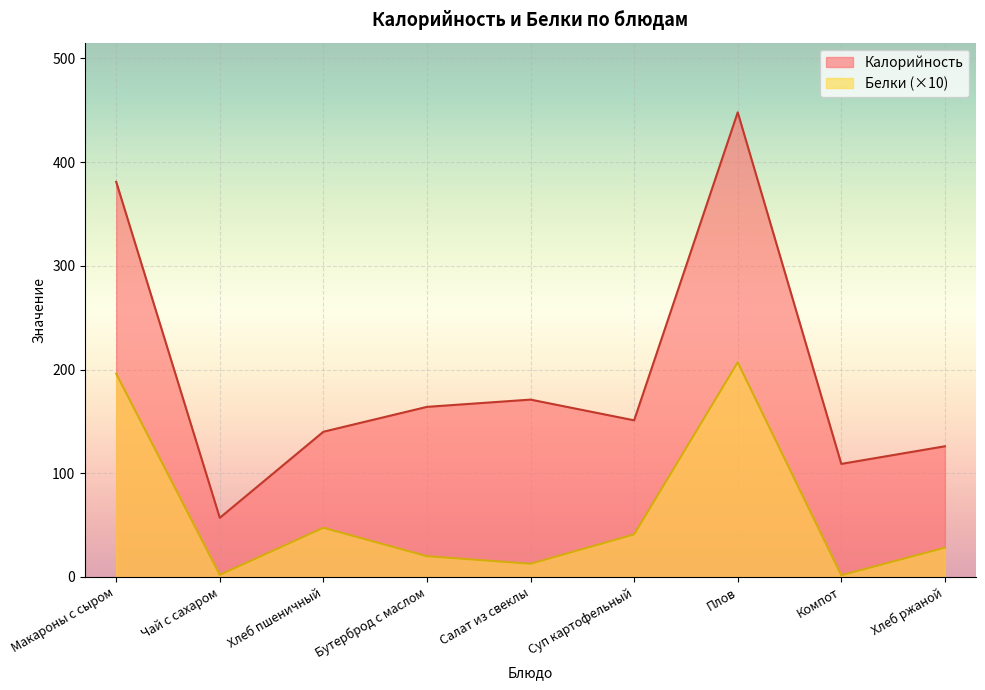

What is the average value of the Белки series?

61.8